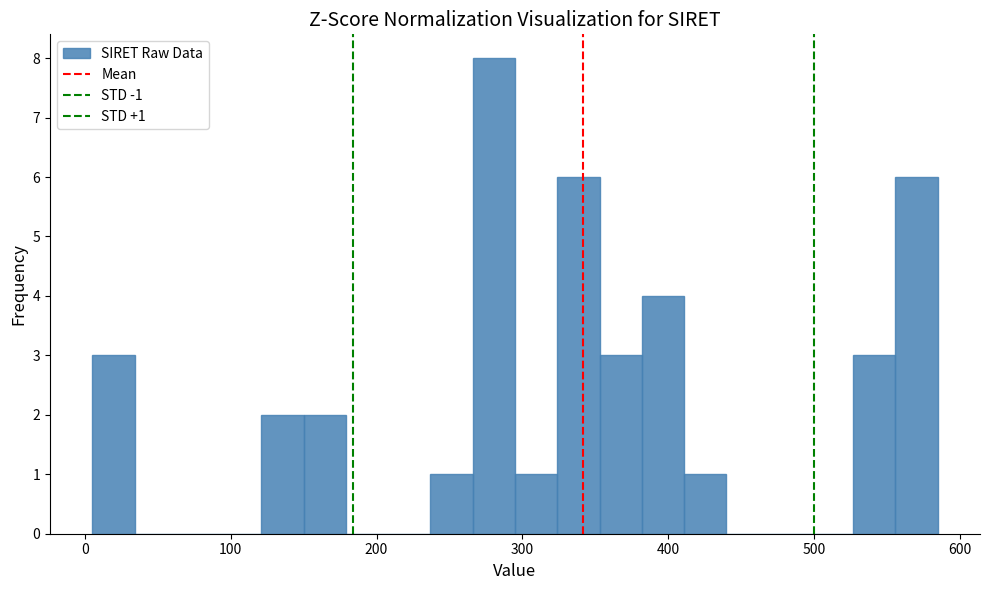

Around what value on the x-axis is the tallest bar? Give the approximate position of its centre, as read against the axis.

280